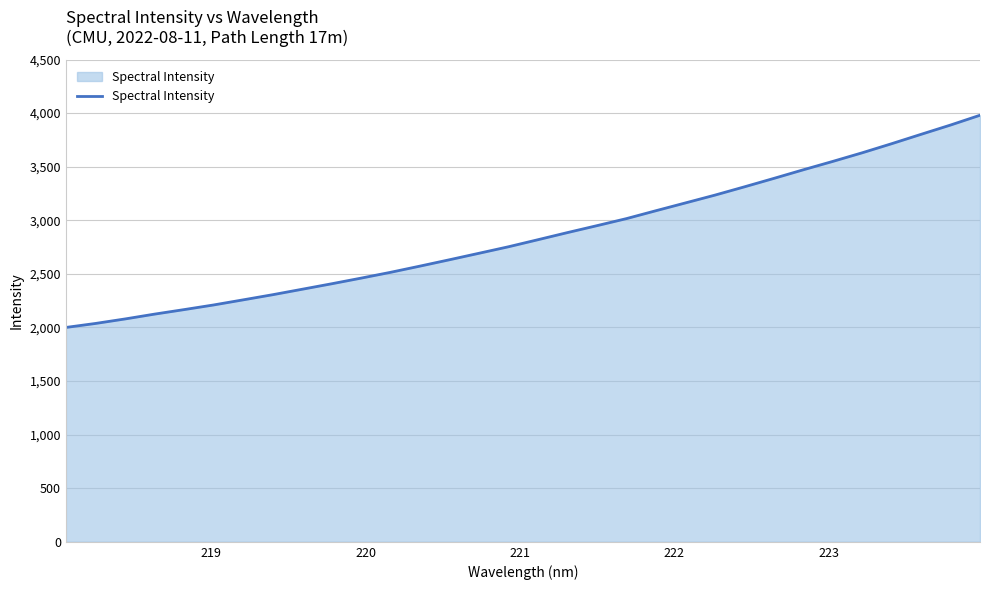

True or false: the data has more than 0 interior local peaks.

False